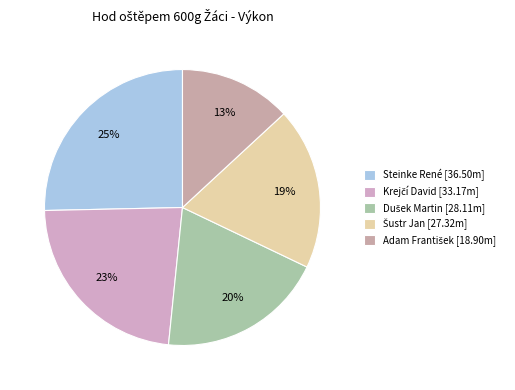

What percentage is the Šustr Jan slice, to the nearest percent?

19%